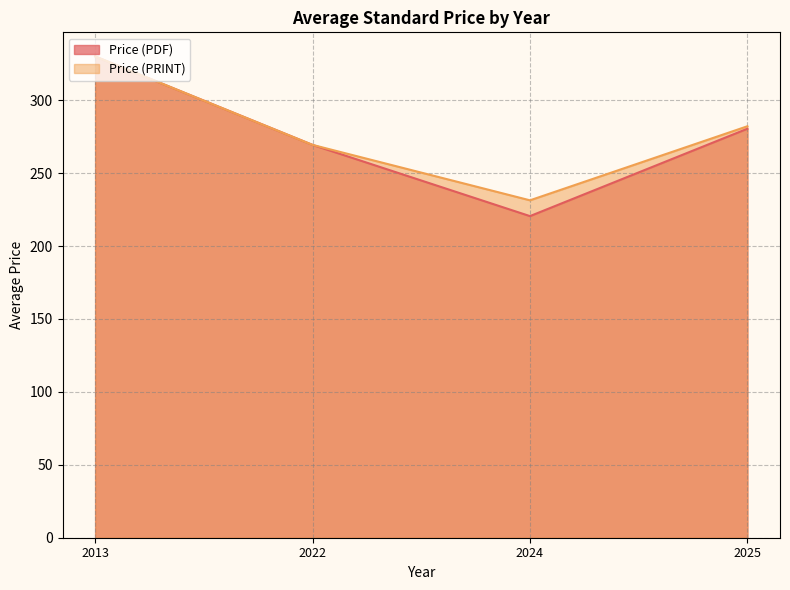

Between 2022 and 2024, which series saw the biggest shift?

Price (PDF)